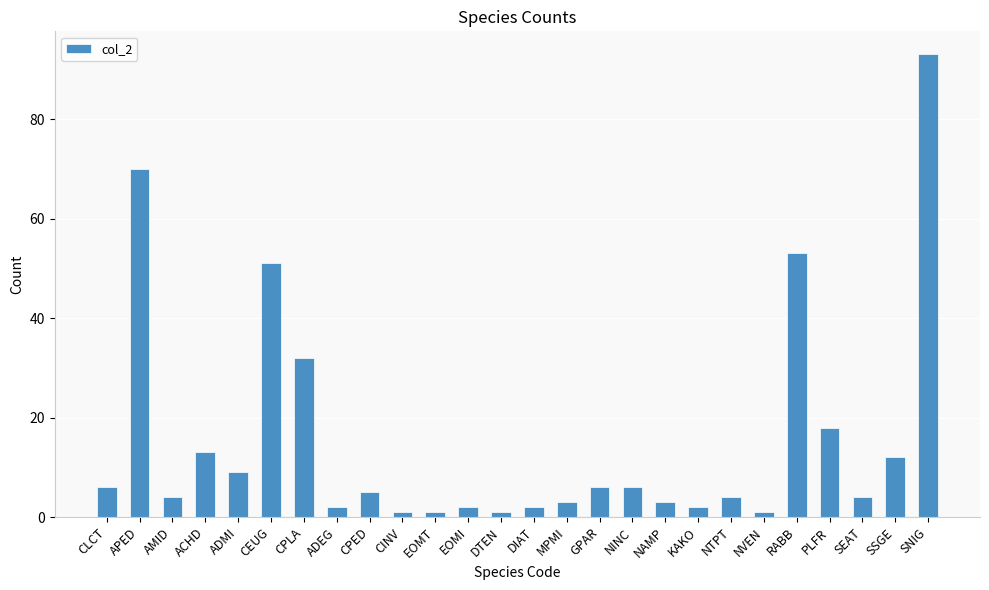

At which category does the chart reach its peak across all series?

SNIG